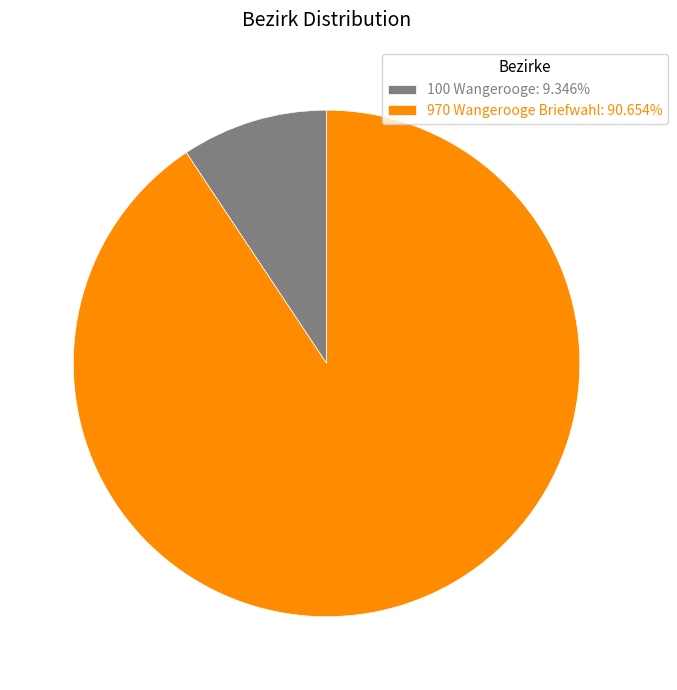

Does 970 Wangerooge Briefwahl account for over 50% of the chart?

Yes